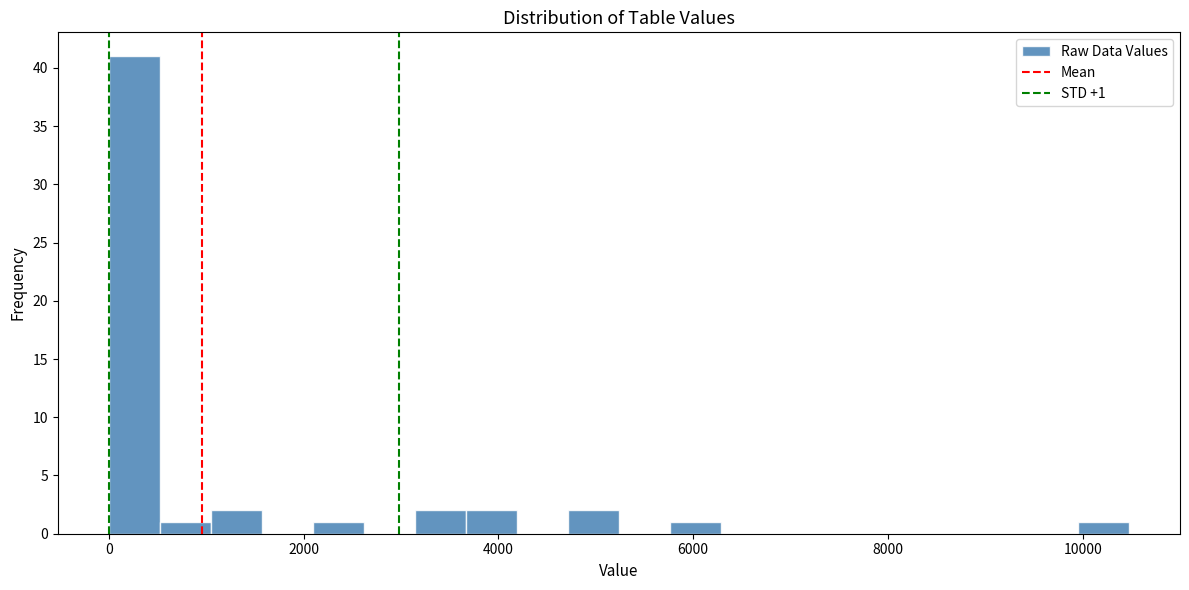

Around what value on the x-axis is the tallest bar? Give the approximate position of its centre, as read against the axis.

200